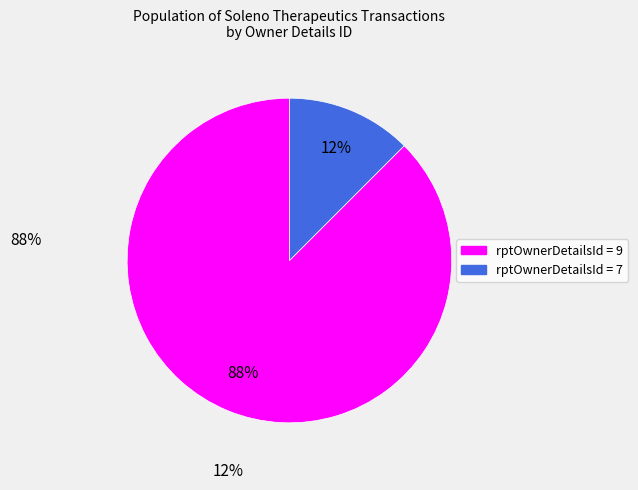

Does any single category account for the majority?

Yes